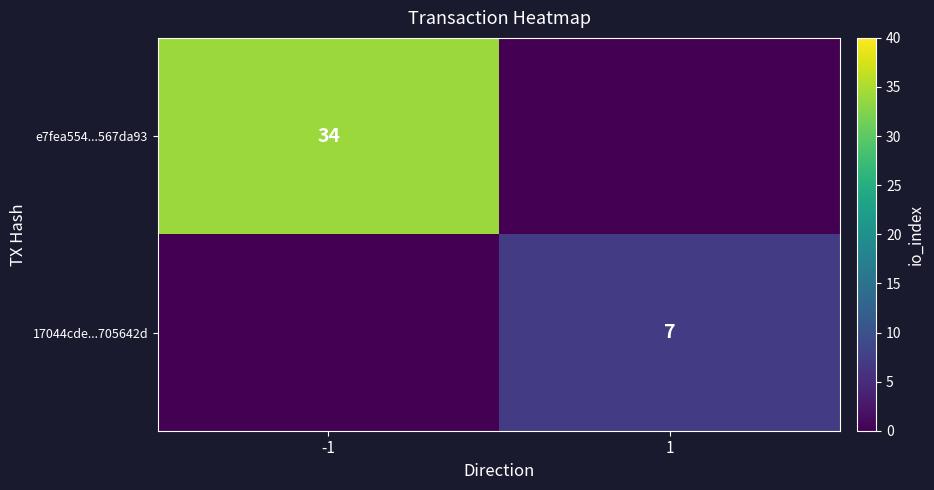

True or false: 17044cde...705642d has a value of 11 at 1.

False